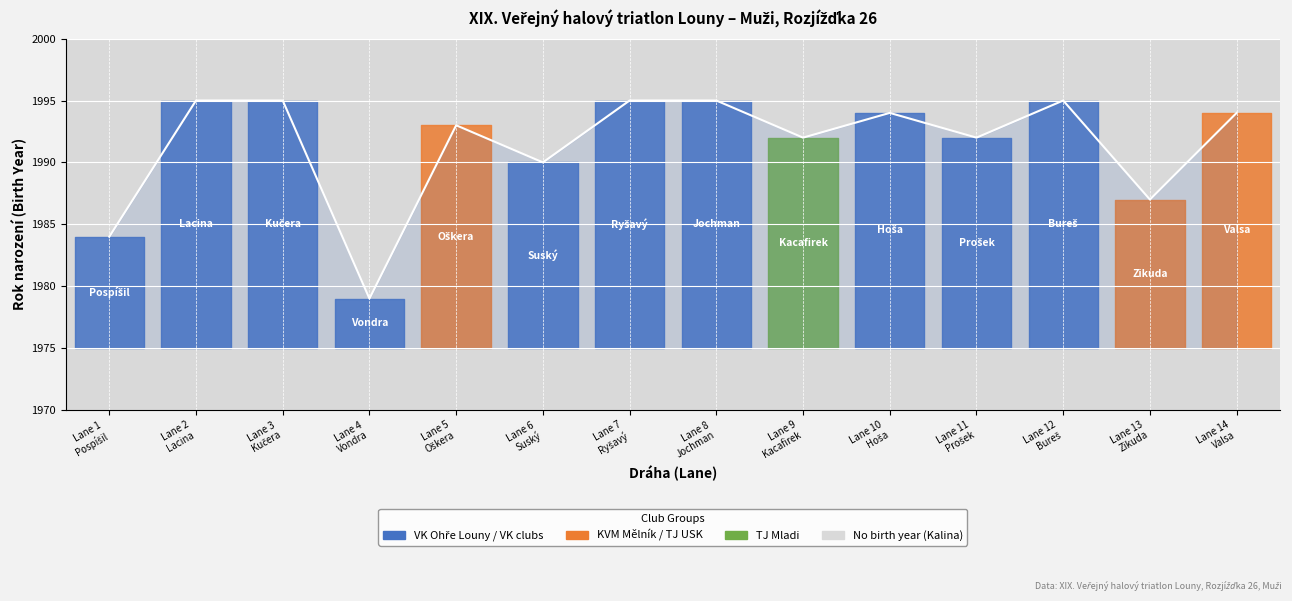

At which category does the data reach its first local valley?

Lane 4
Vondra